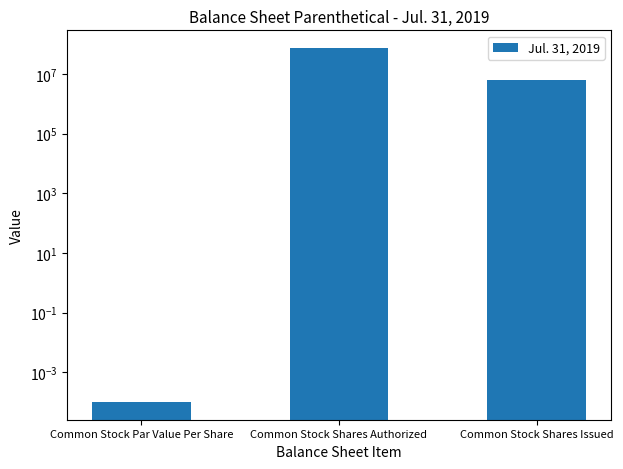

True or false: the data shows 75000000.0 at Common Stock Shares Authorized.

True